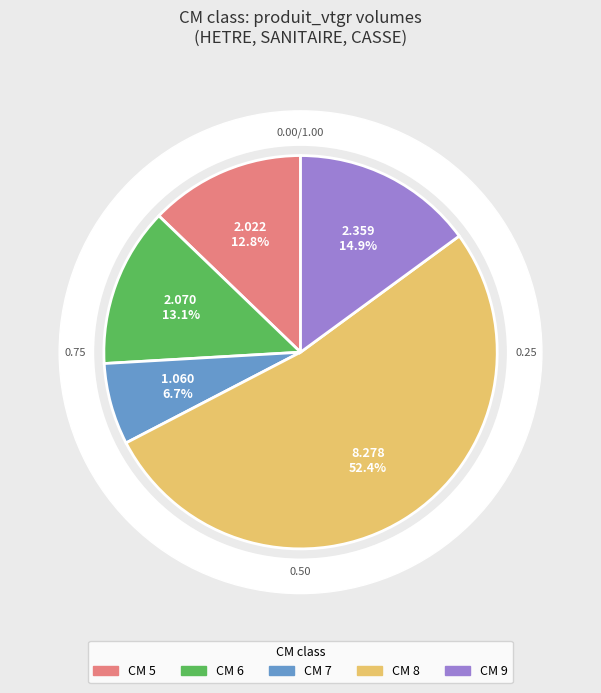

What is the majority slice?

8